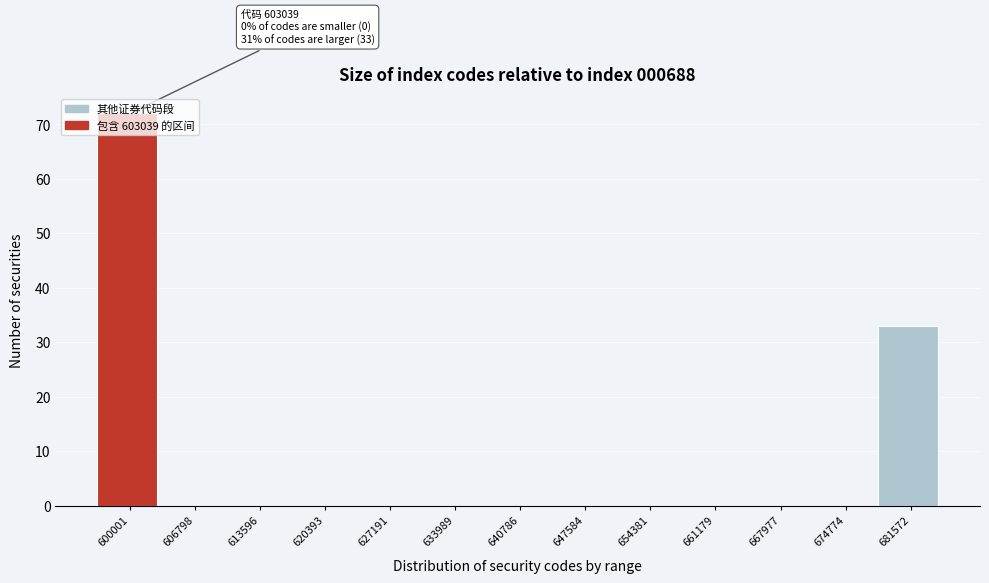

Where is the data nearest to the value 36?

681572